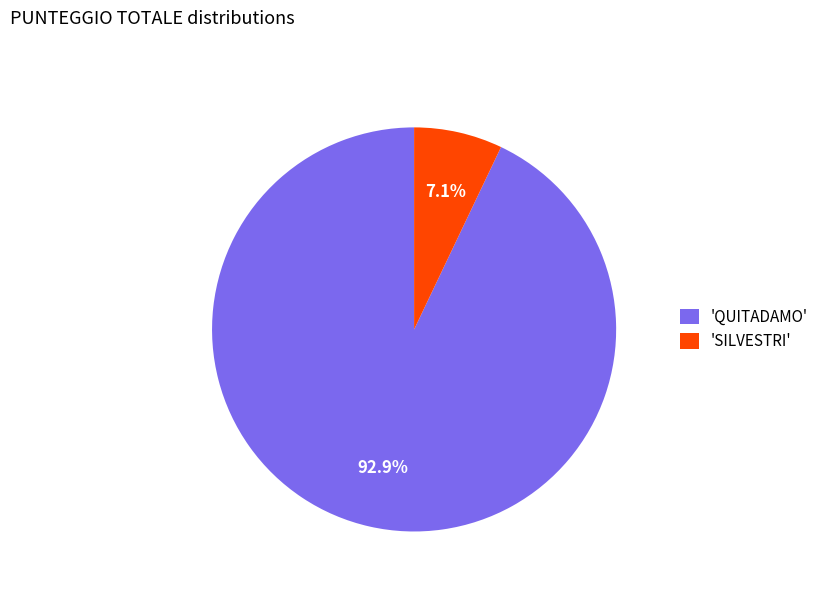

To the nearest percent, what is the average slice percentage?

50%